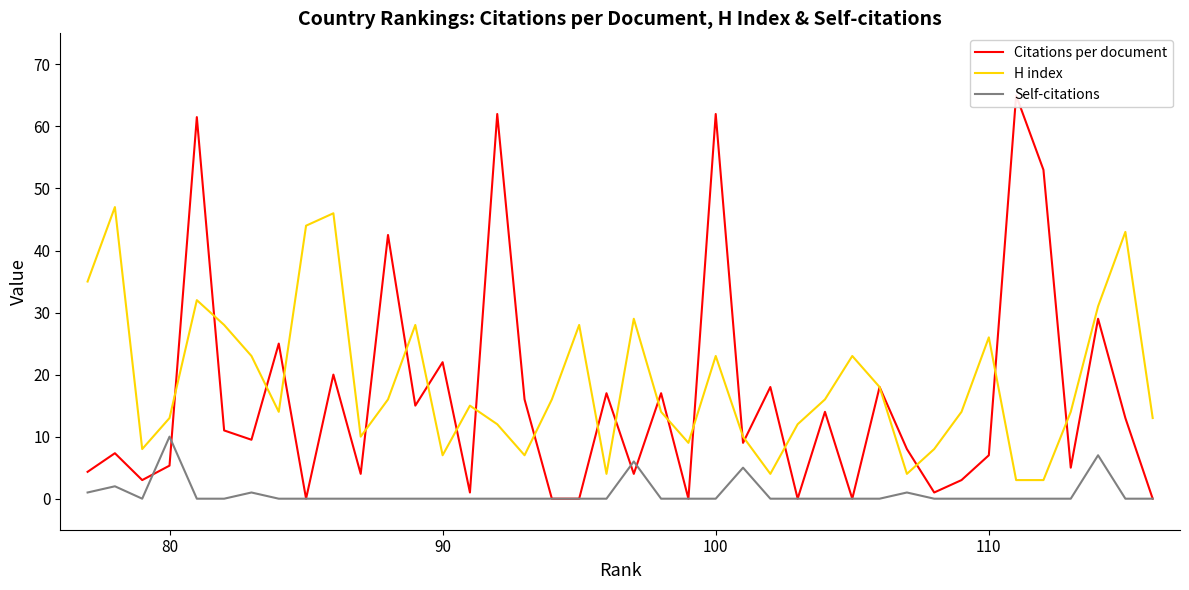

In H index, how many points are higher than both neighbors (excluding endpoints)?

11